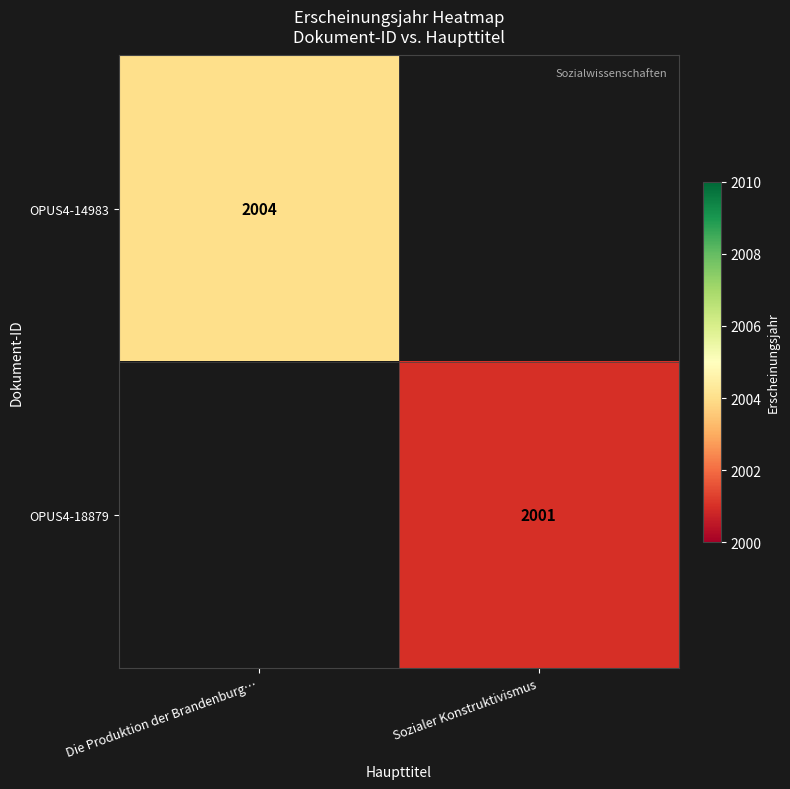

Is it true that OPUS4-18879 equals 2001 at Sozialer Konstruktivismus?

True